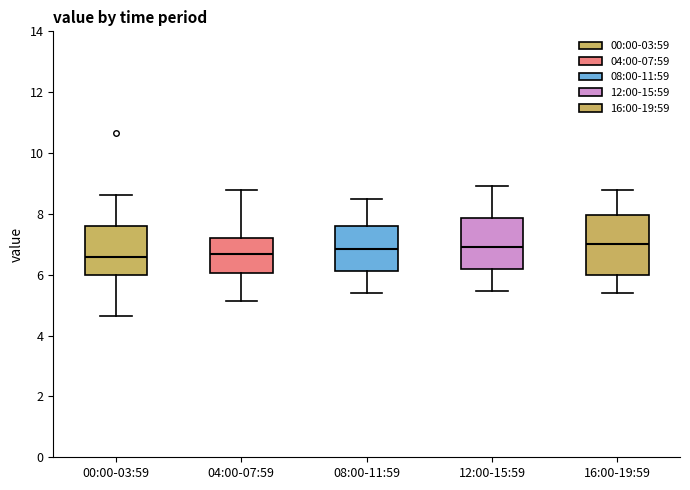

Reading left to right, read every box against the y-axis: the position of its median line, the range the box covers, and the ends of its whiskers. The values are not printed on the chart, so give them approximately, as read against the axis.

00:00-03:59: median 6.6, box 6.0 to 7.6, whiskers 4.6 to 8.6
04:00-07:59: median 6.6, box 6.0 to 7.2, whiskers 5.2 to 8.8
08:00-11:59: median 6.8, box 6.2 to 7.6, whiskers 5.4 to 8.6
12:00-15:59: median 7.0, box 6.2 to 7.8, whiskers 5.4 to 9.0
16:00-19:59: median 7.0, box 6.0 to 8.0, whiskers 5.4 to 8.8